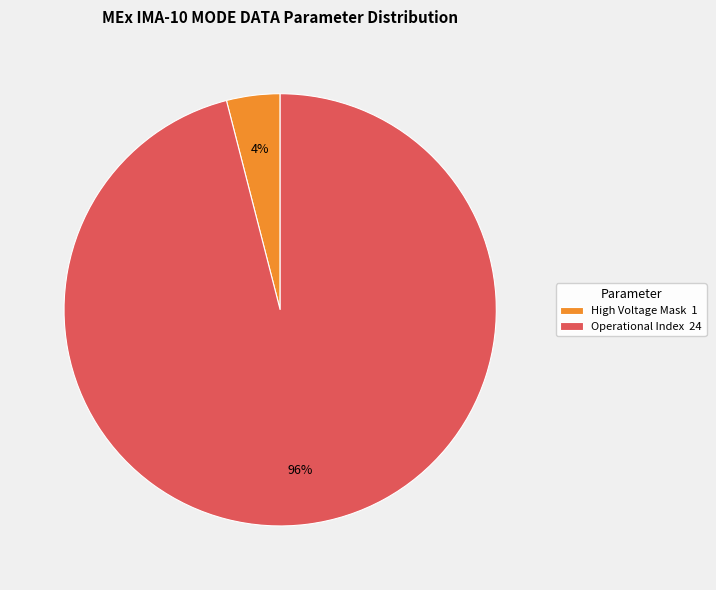

To the nearest percent, what is the difference between the largest and smallest slice percentages?

92%